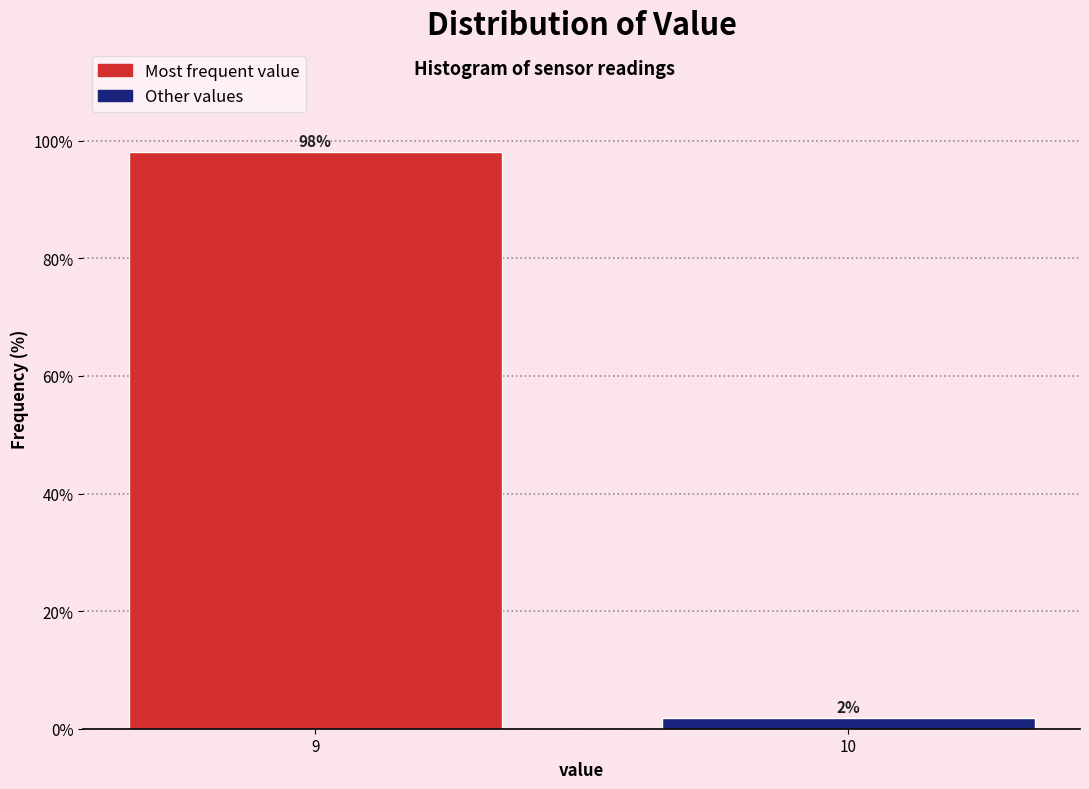

True or false: the data shows 154.0 at 9.

False